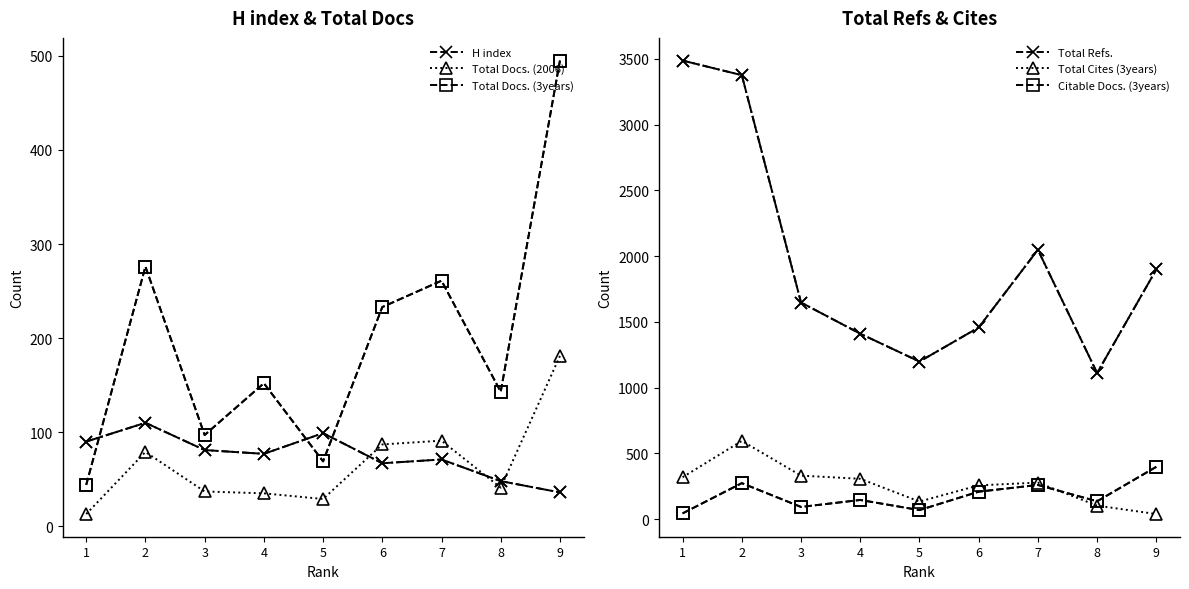

What is the average value of the Total Docs. (3years) series?

197